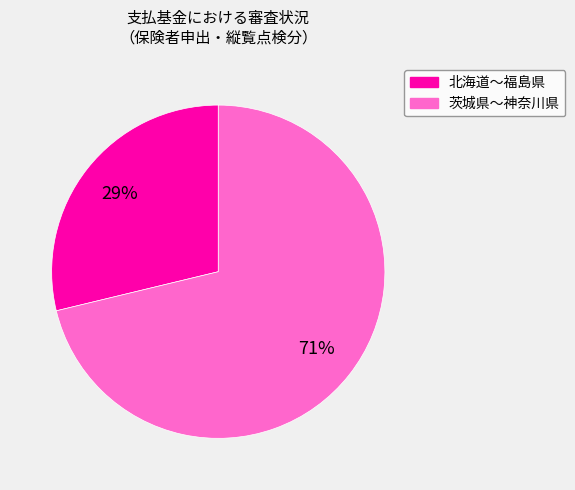

Is there a majority slice in this chart?

Yes